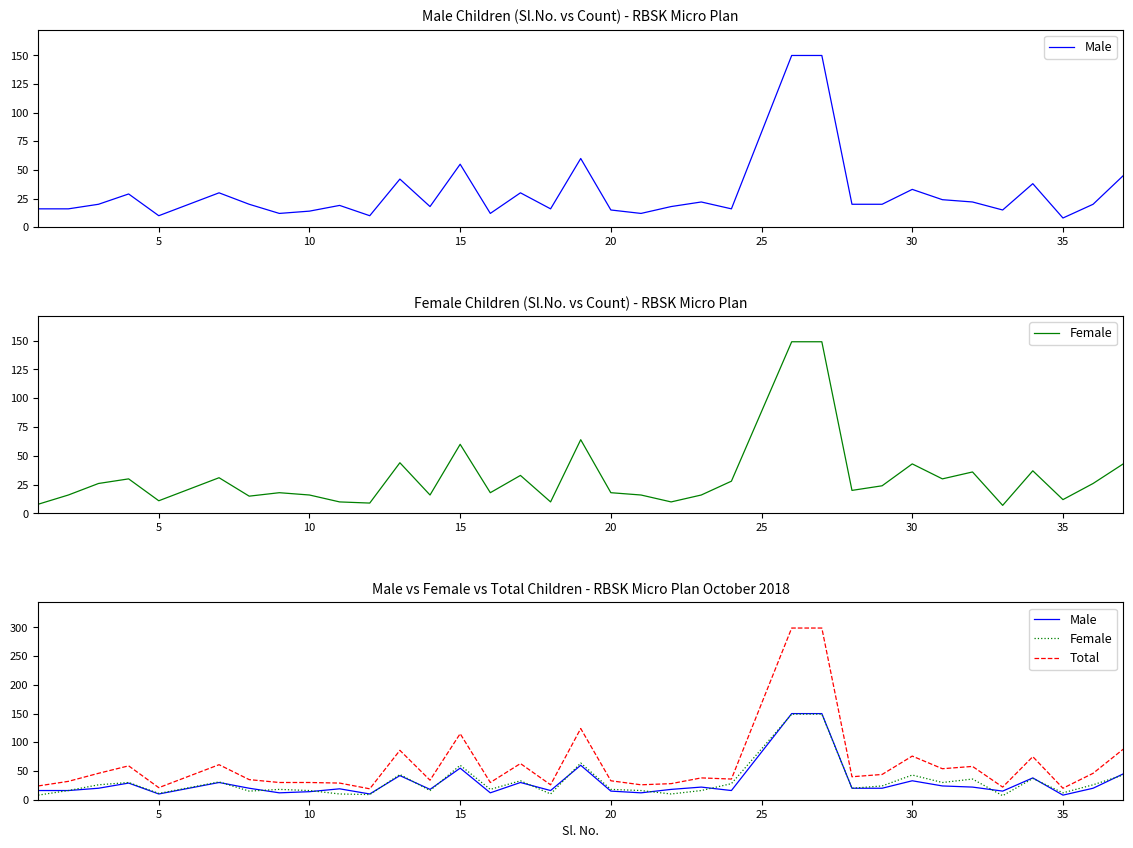

How many values in the Female series are below 20?

17